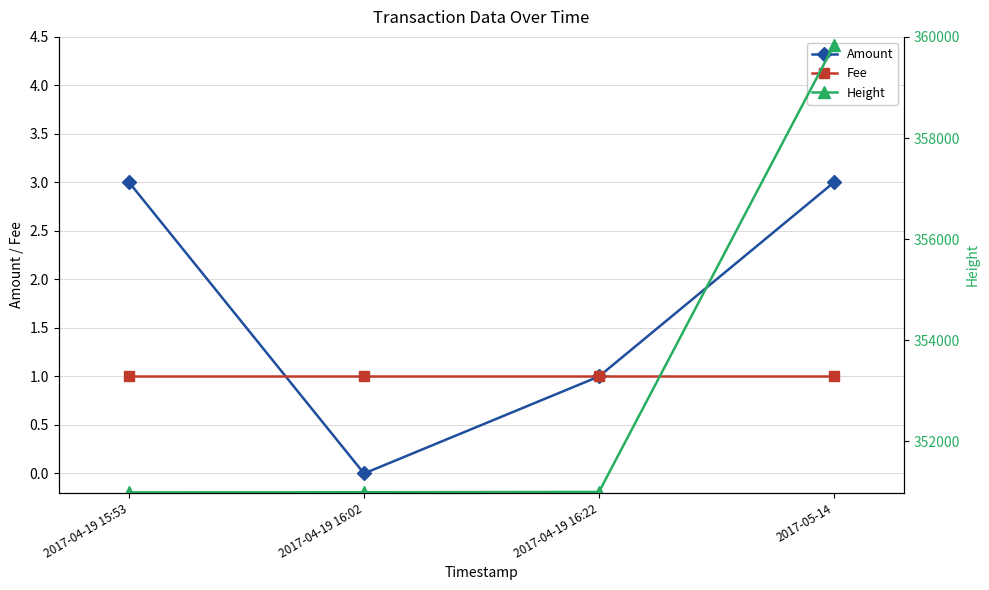

True or false: Fee and Height intersect in this chart.

False